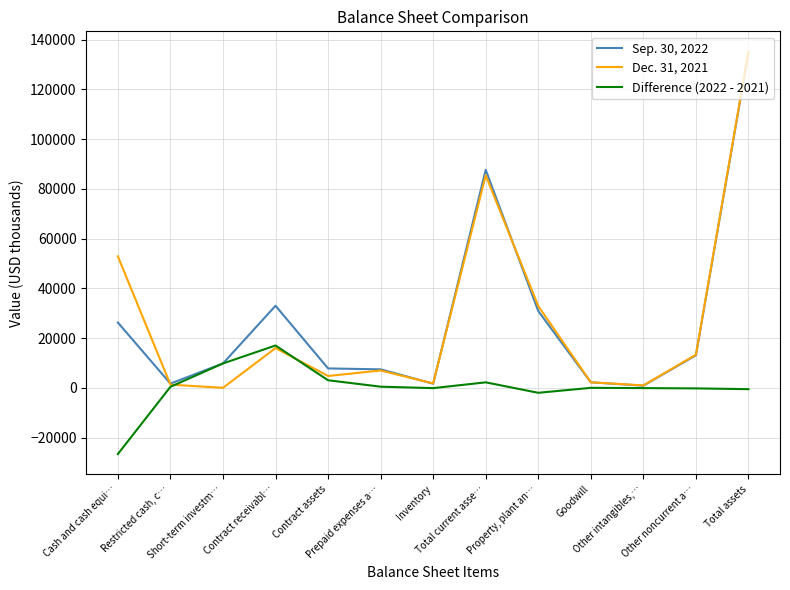

At which category is the sum across all series the highest?

Total assets